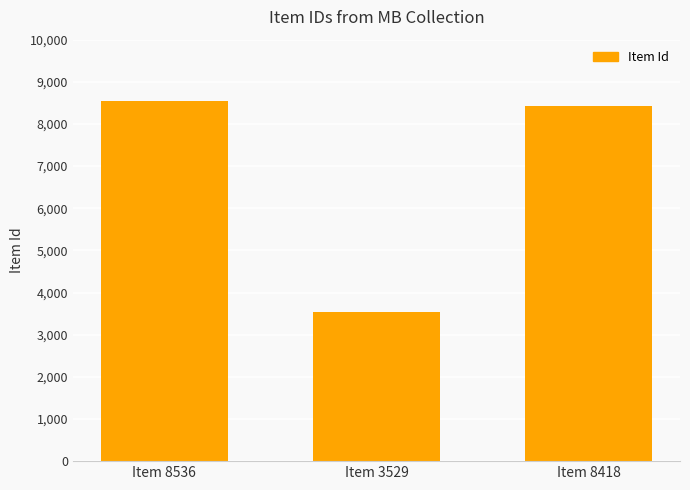

Rank the categories by value from lowest to highest.

Item 3529, Item 8418, Item 8536